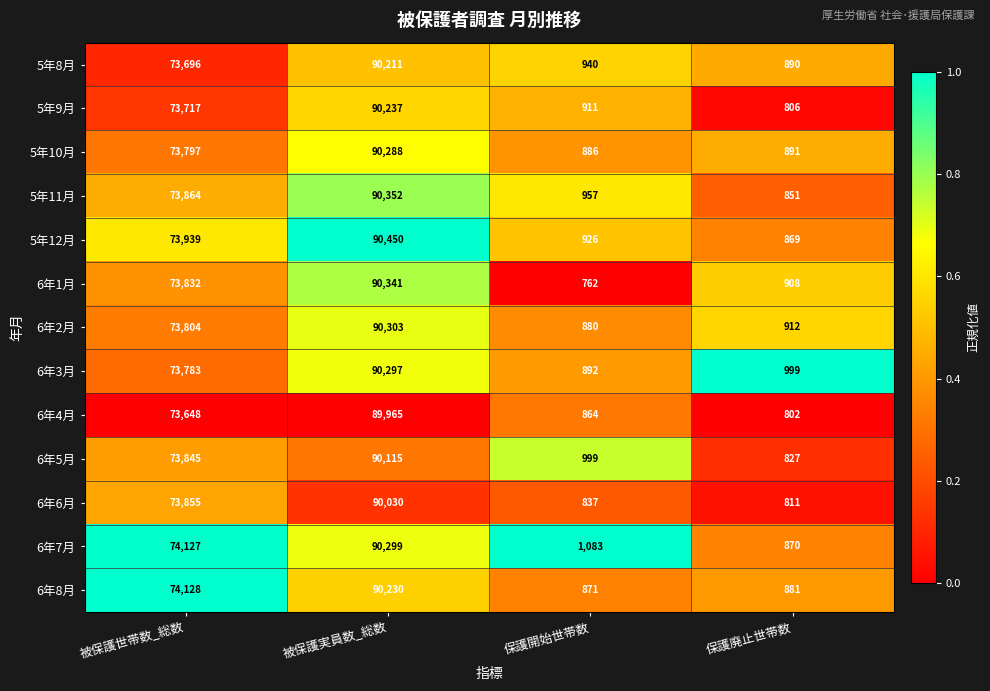

Which series has the largest total across all categories?

6年7月